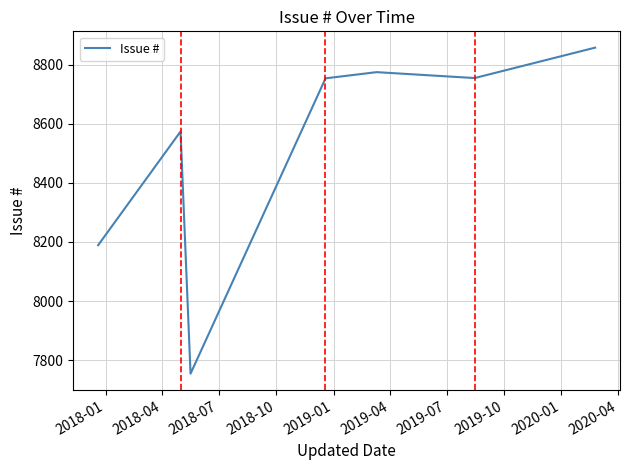

What is the value of the 3rd point from the left?

7754